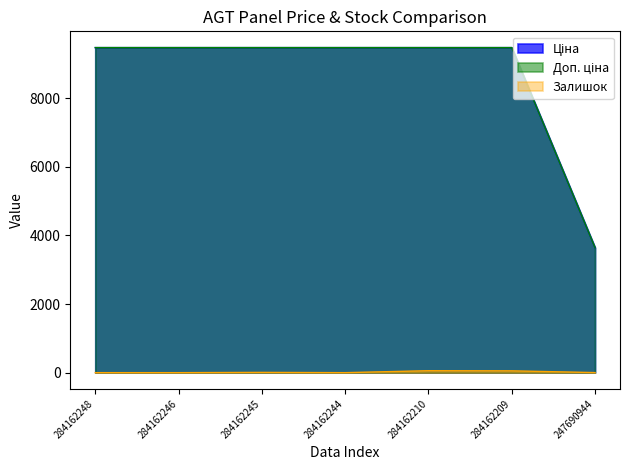

Which category has the lowest value in the Залишок series?

284162248